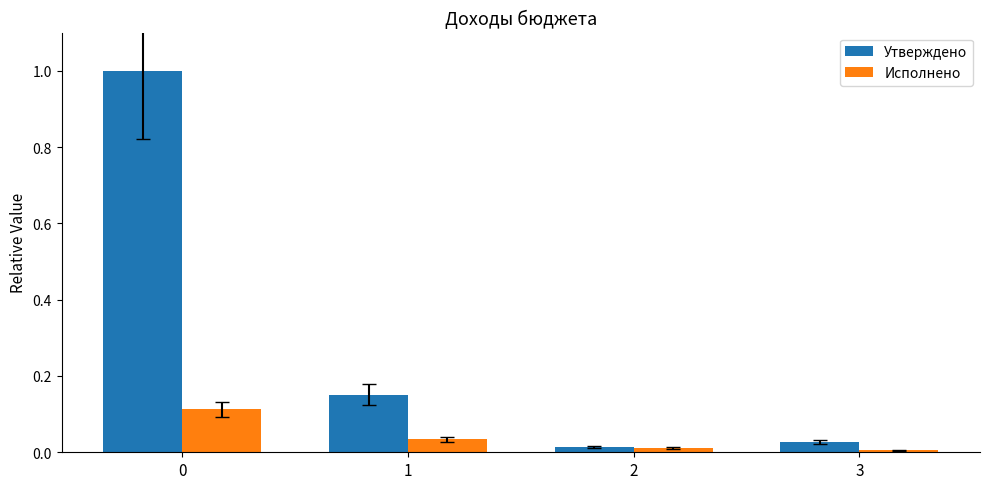

What are all the series names shown in the legend?

Утверждено, Исполнено